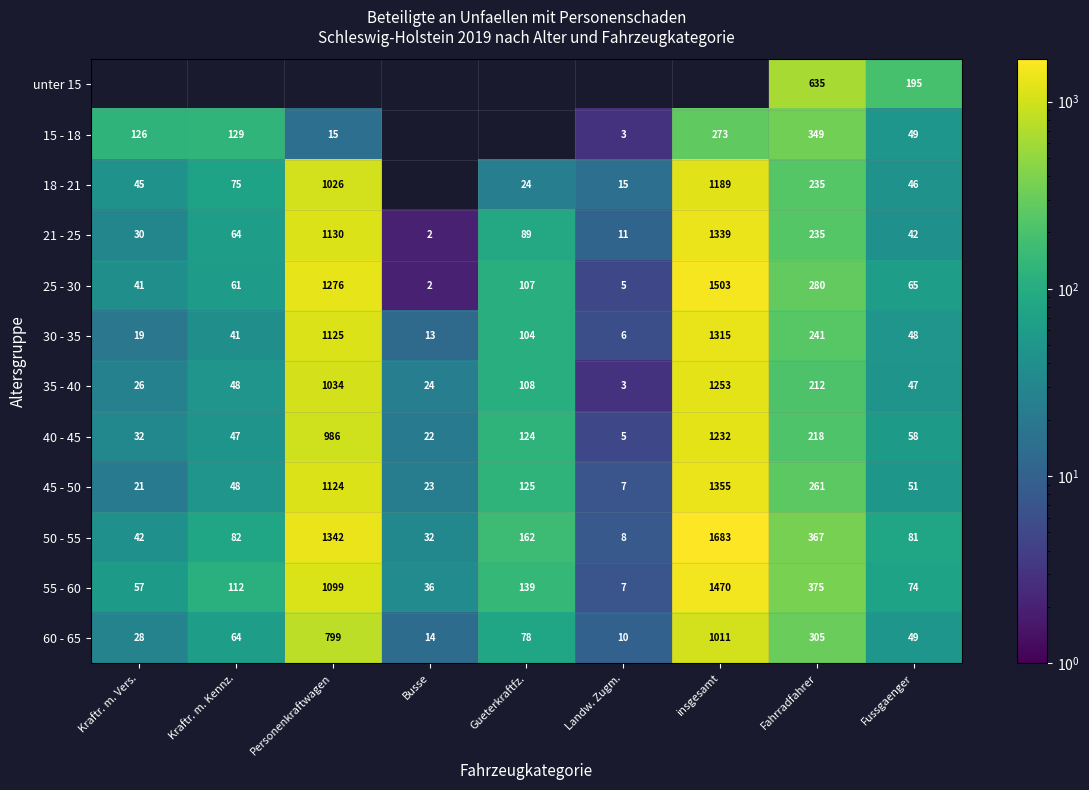

The 15 - 18 series shows 100.7 at insgesamt. True or false?

False